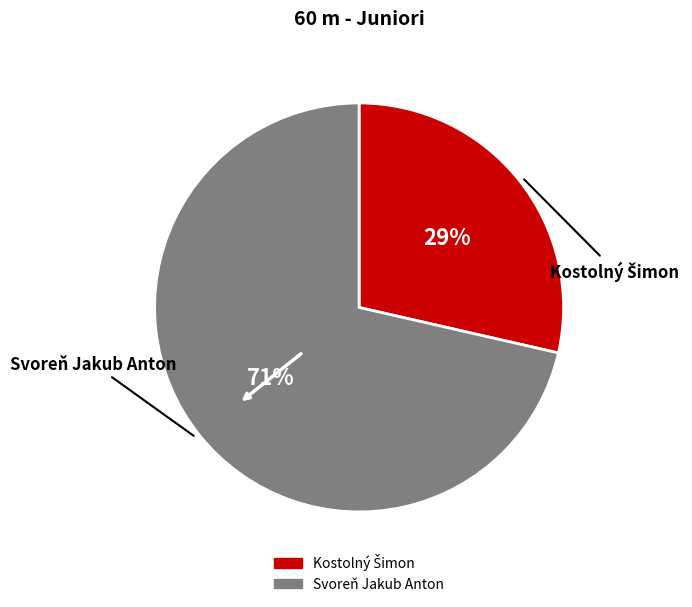

To the nearest percent, what is the average slice percentage?

50%